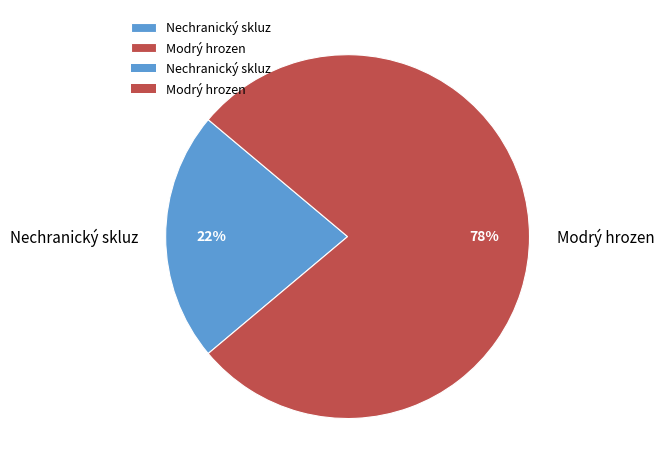

The Modrý hrozen slice represents 78% of the pie. True or false?

True